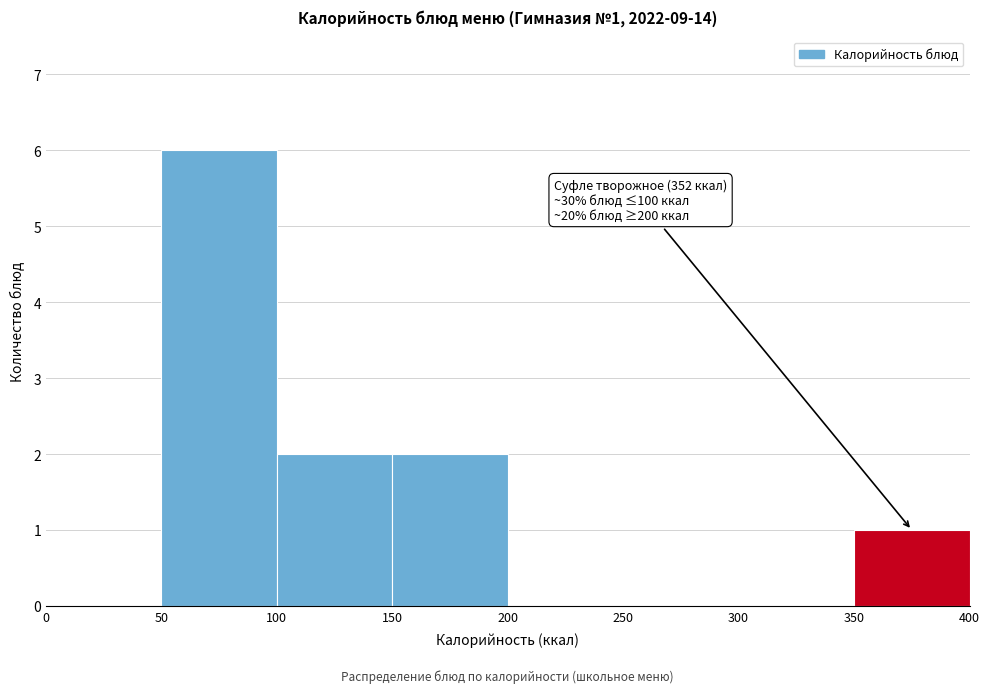

Which range on the x-axis has the tallest bar?

50 to 100